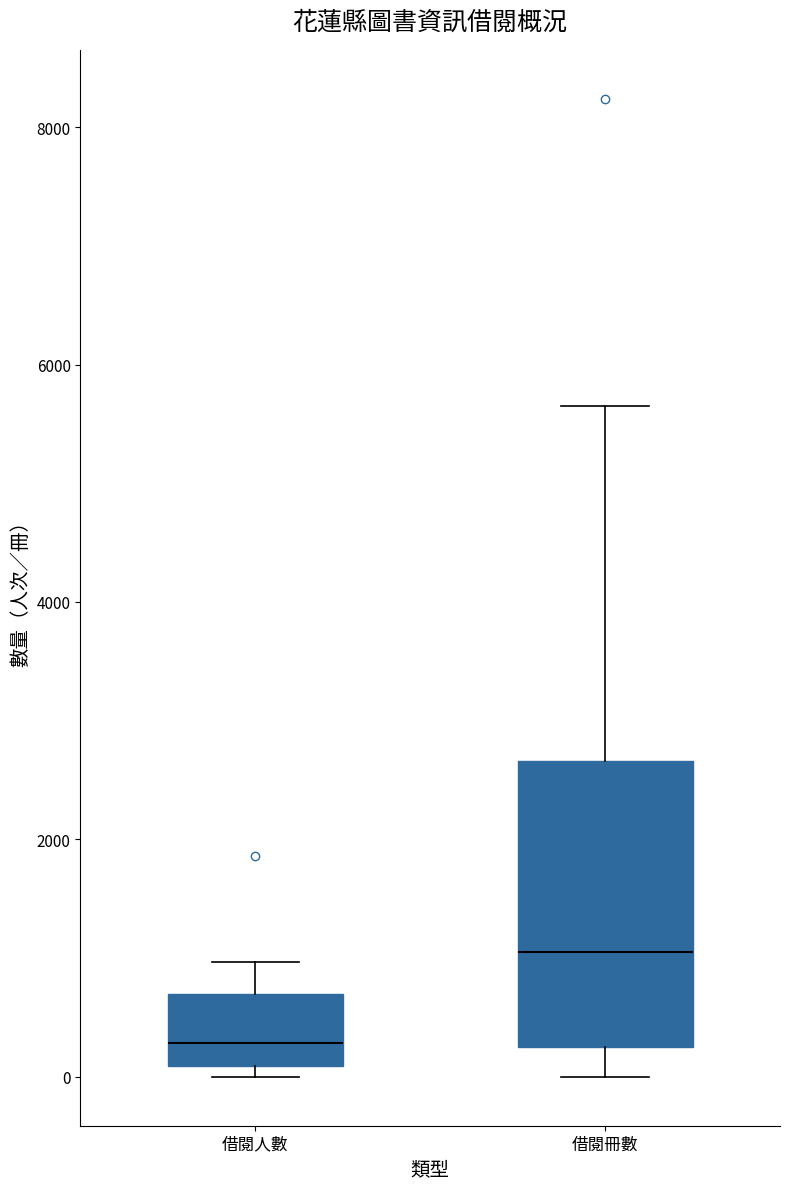

Which box's median line is the highest?

借閱冊數